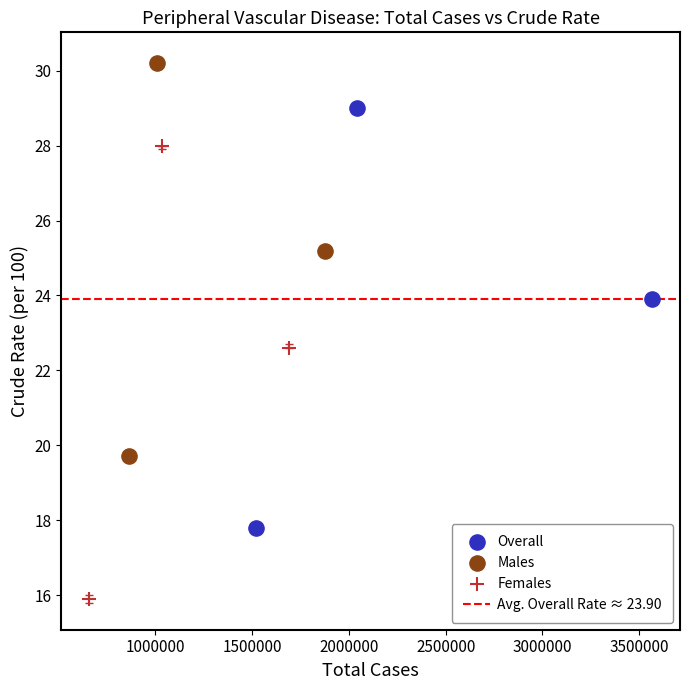

Which series has the largest Y range (max minus min)?

Females